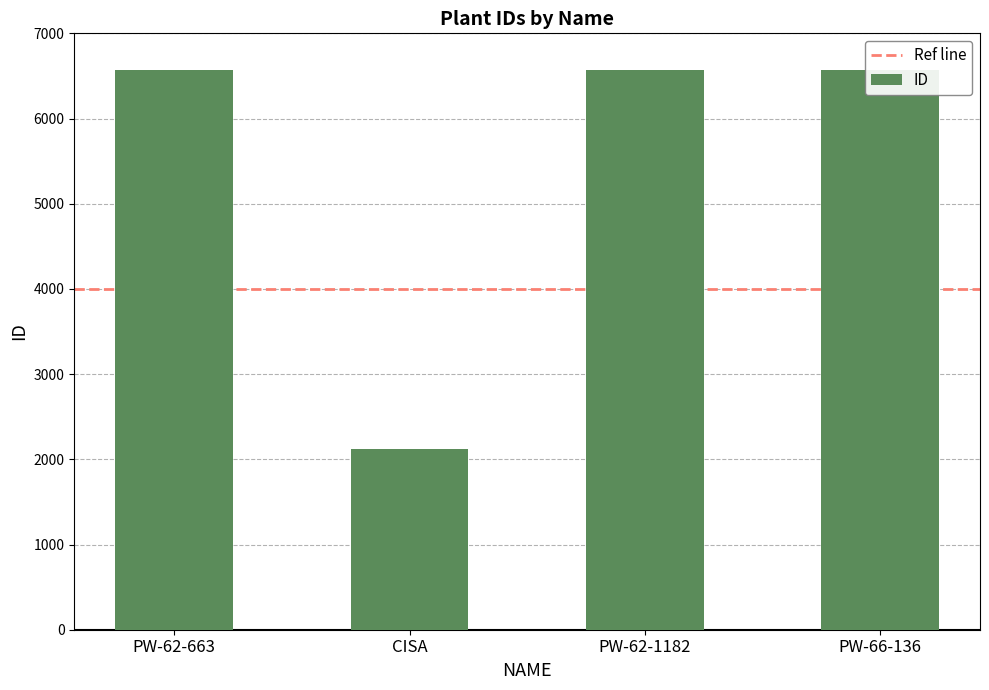

At which label does the data first exceed 6568?

PW-66-136